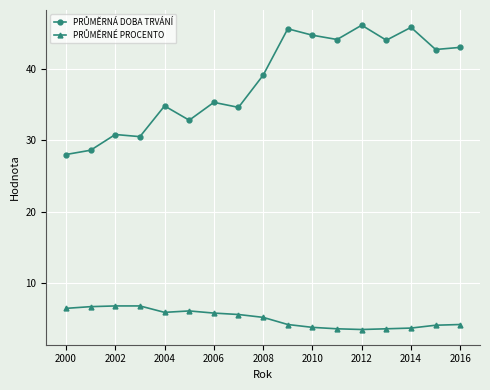

What is the greatest value displayed?

46.1